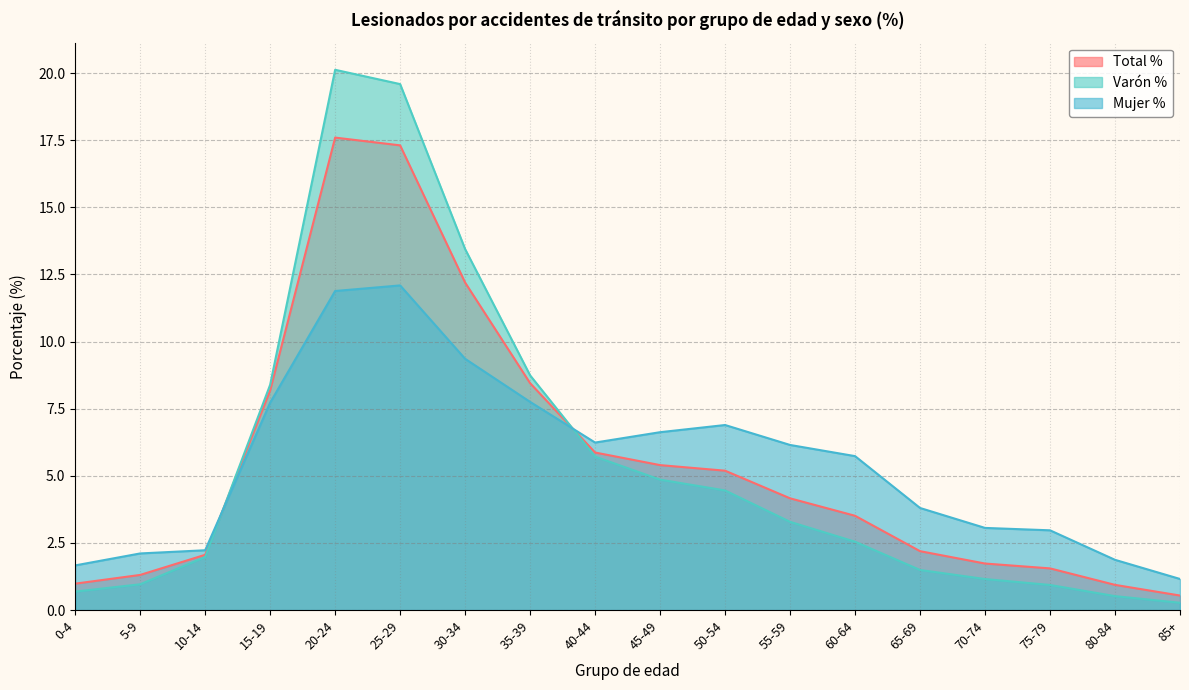

What is the label of the 2nd point from the right?

80-84